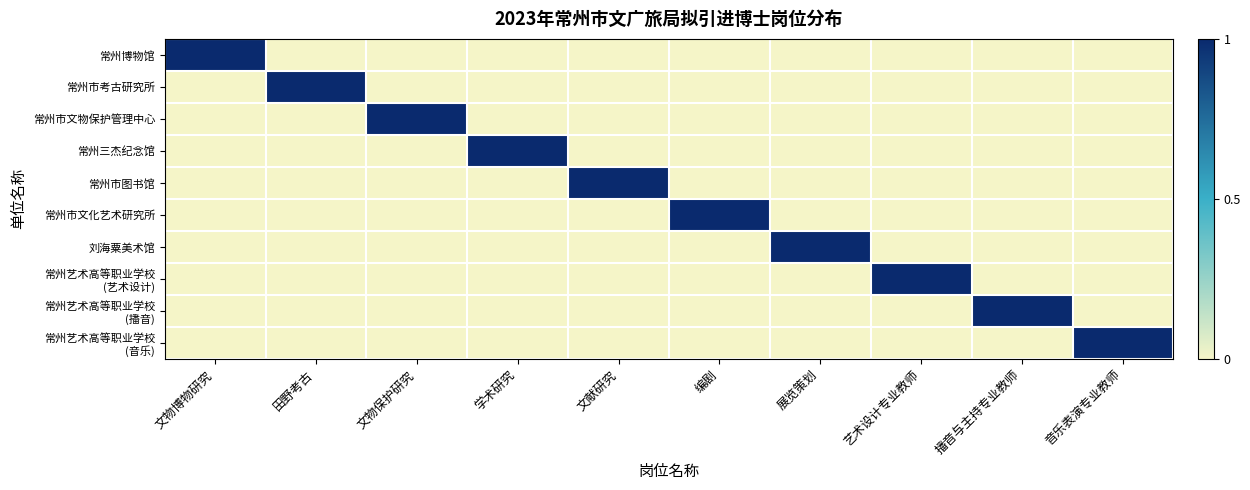

At which category is the sum across all series the highest?

文物博物研究